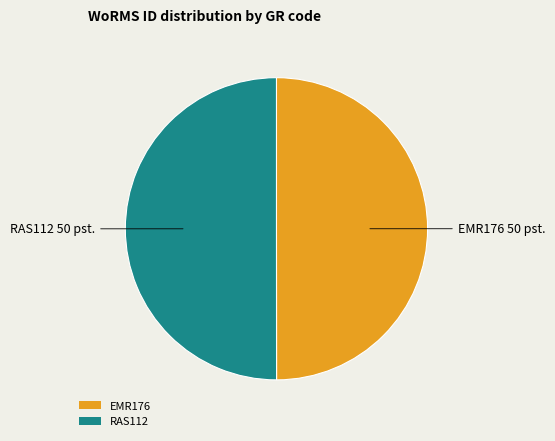

What is the ratio of the value at EMR176 to the value at RAS112?

1.0